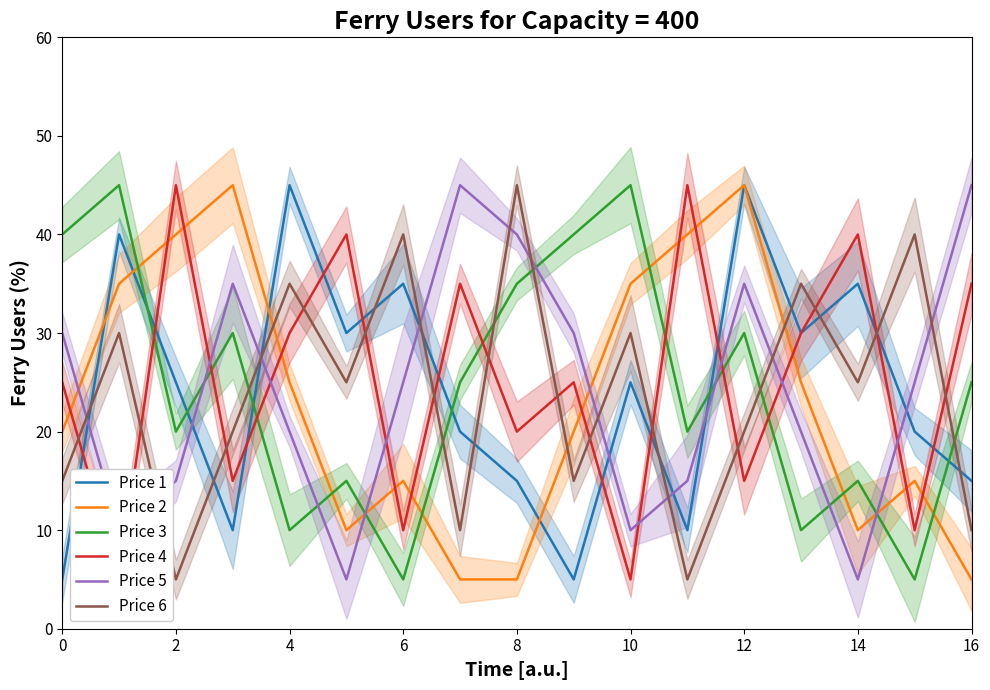

True or false: Price 6 has a value of 8 at 11.

False